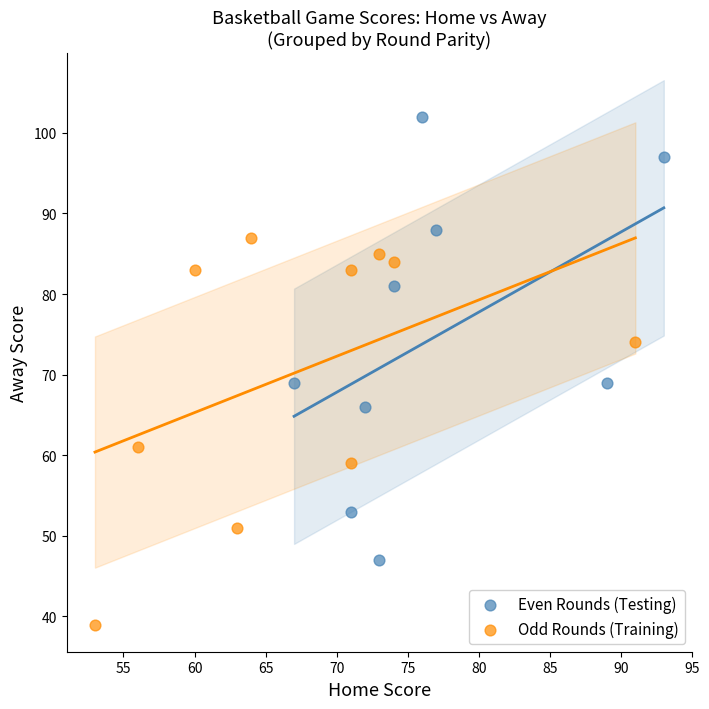

Which series reaches the minimum Y coordinate?

Odd Rounds (Training)